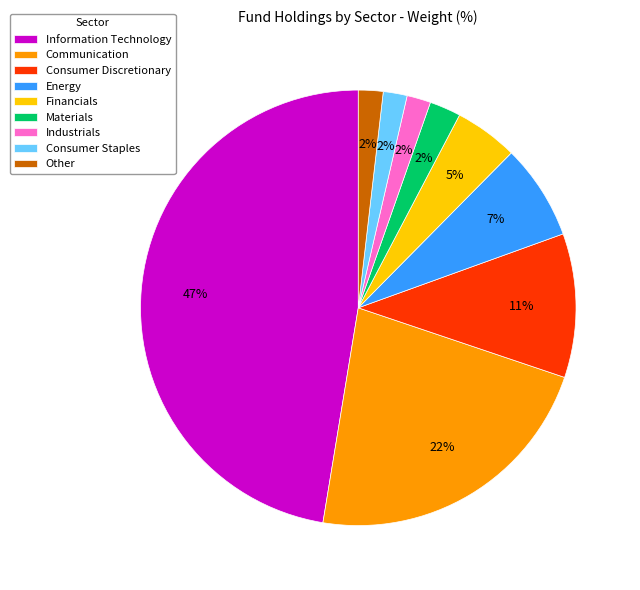

How many slices are in this pie chart?

9